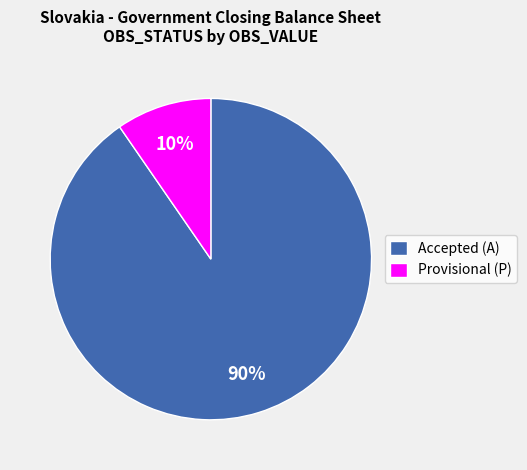

Is there any slice that represents more than half of the pie?

Yes